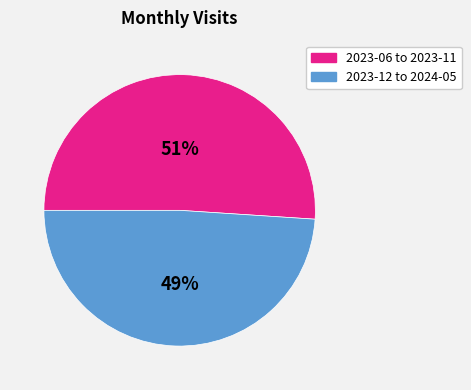

To the nearest percent, what is the average slice percentage?

50%